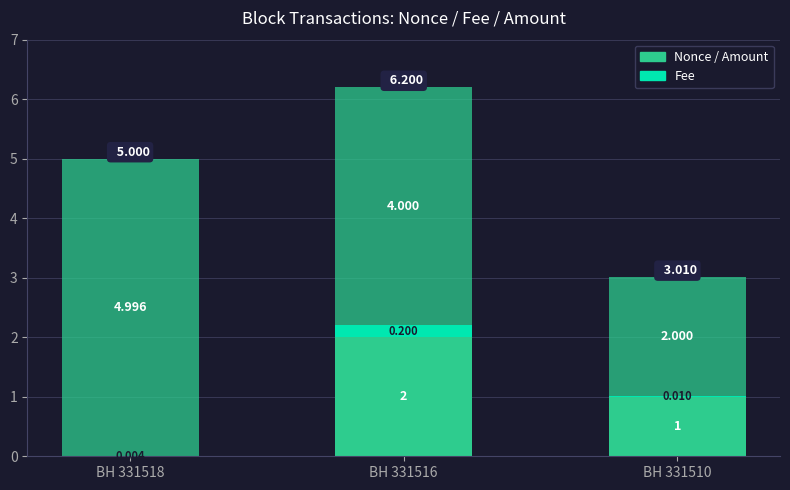

Count the number of data series in this chart.

3